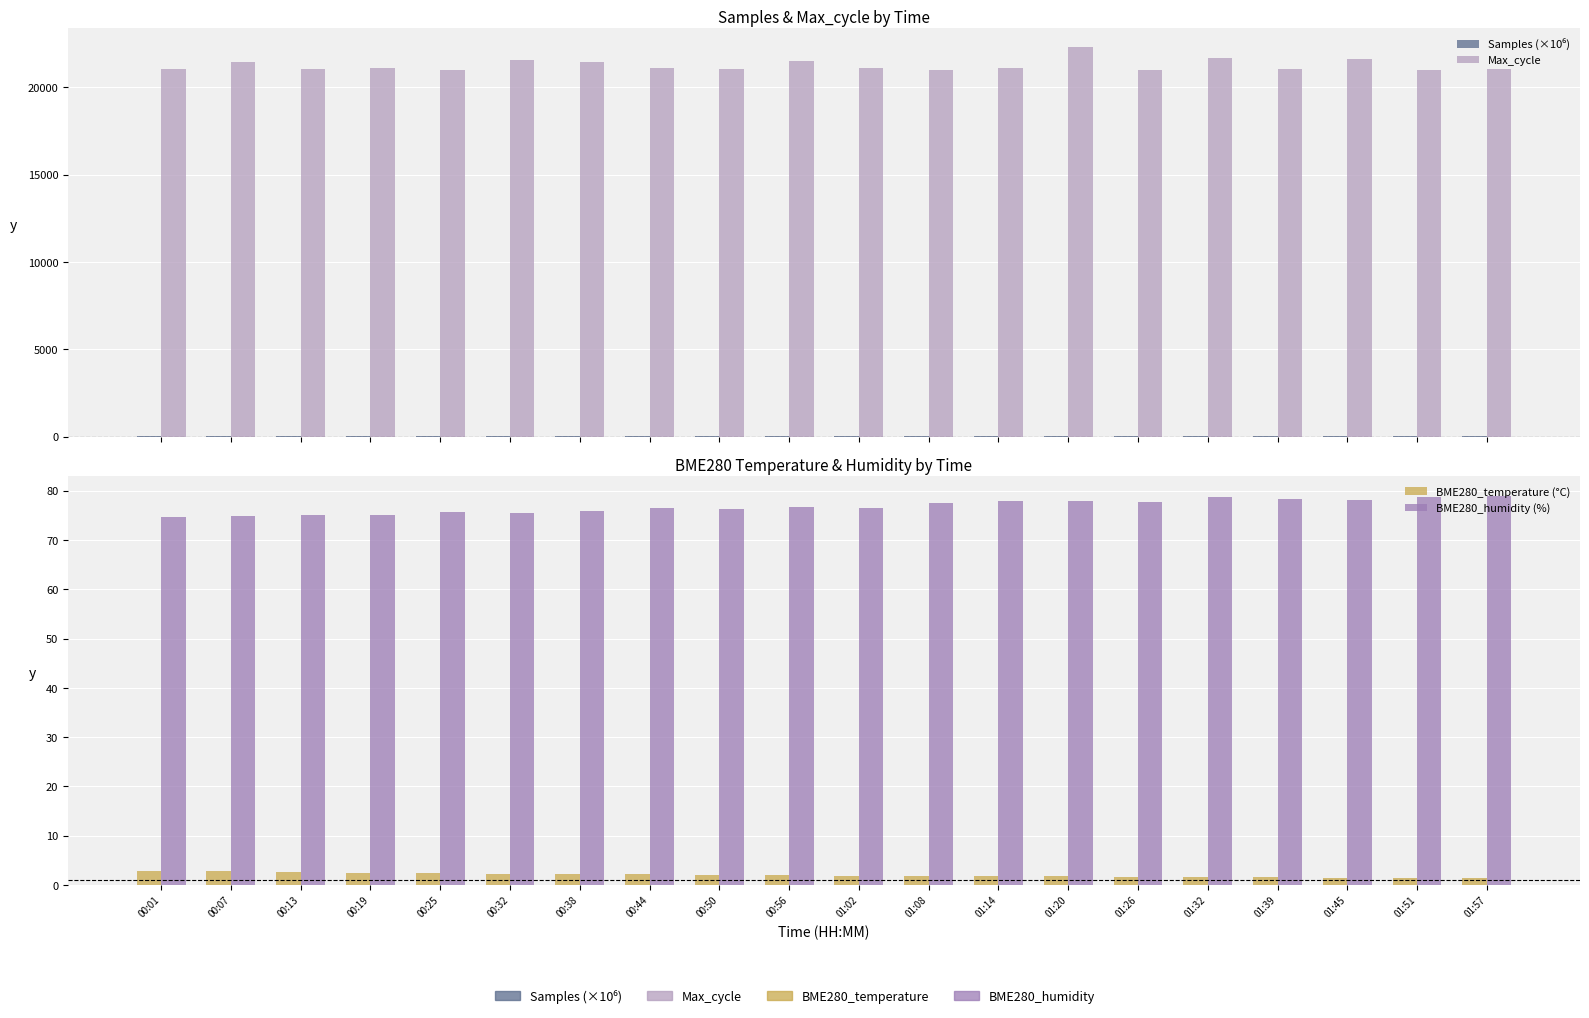

Which series changed the most between 00:13 and 01:14?

Max_cycle